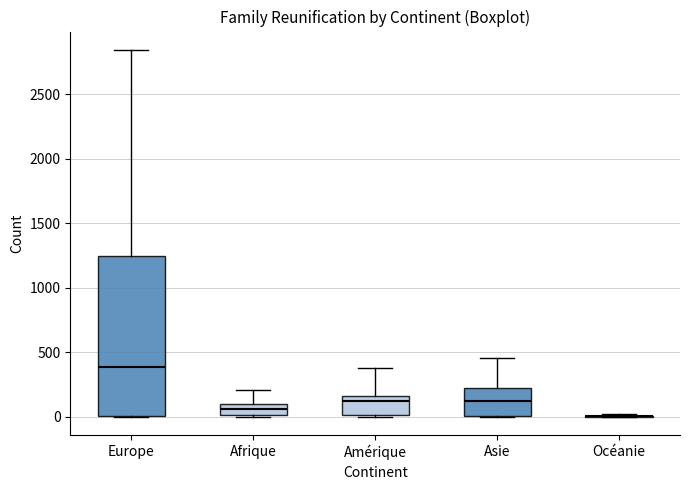

Reading left to right, read every box against the y-axis: the position of its median line, the range the box covers, and the ends of its whiskers. The values are not printed on the chart, so give them approximately, as read against the axis.

Europe: median 400, box 0 to 1250, whiskers 0 to 2850
Afrique: median 50, box 0 to 100, whiskers 0 to 200
Amérique: median 150 (just below the box's upper edge), box 0 to 150, whiskers 0 to 400
Asie: median 100, box 0 to 250, whiskers 0 to 450
Océanie: box collapsed to a line at 0, whiskers 0 to 50